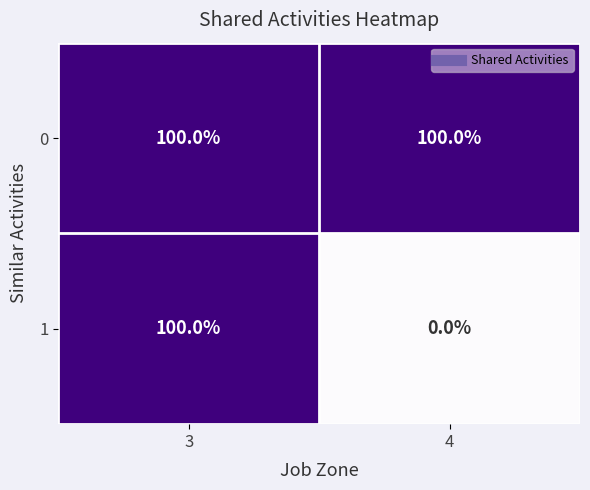

At which category does the chart reach its minimum across all series?

4